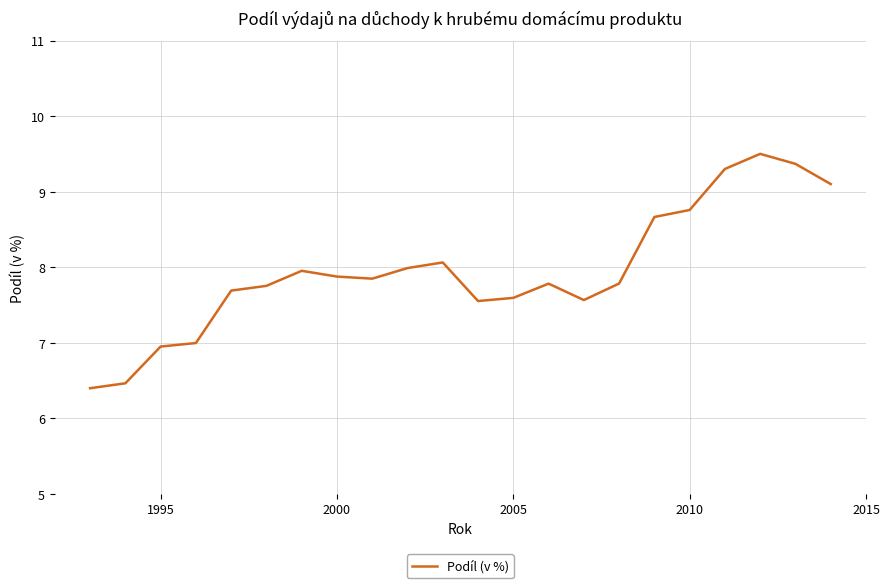

What is the minimum value shown in the chart?

6.4